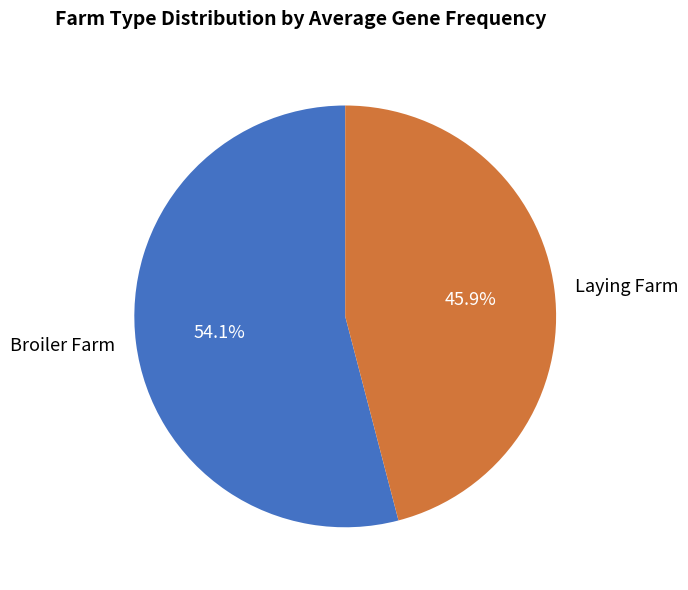

Is there any slice that represents more than half of the pie?

Yes